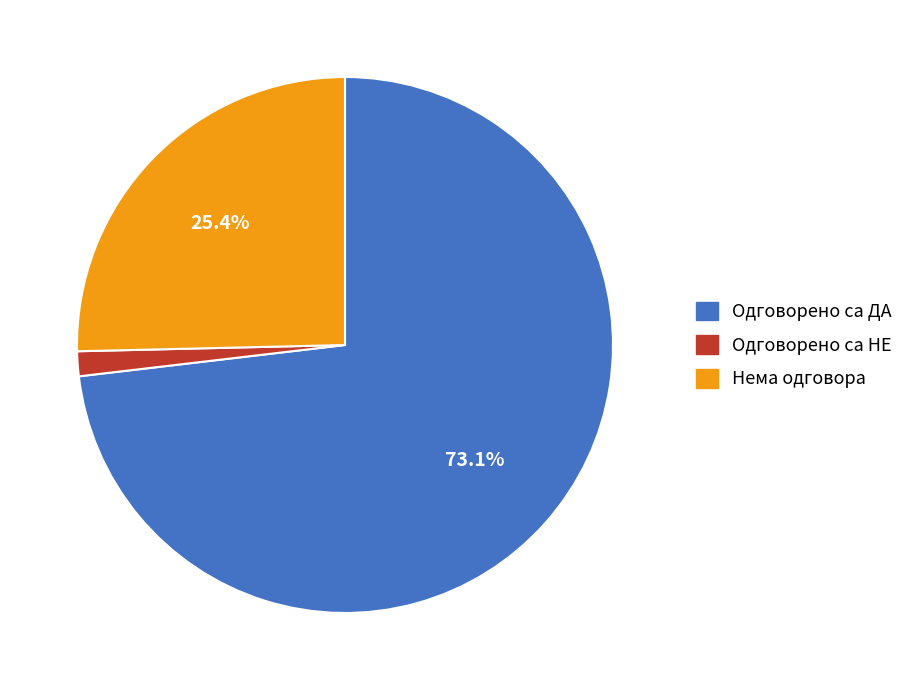

Rank the categories by value from lowest to highest.

Одговорено са НЕ, Нема одговора, Одговорено са ДА